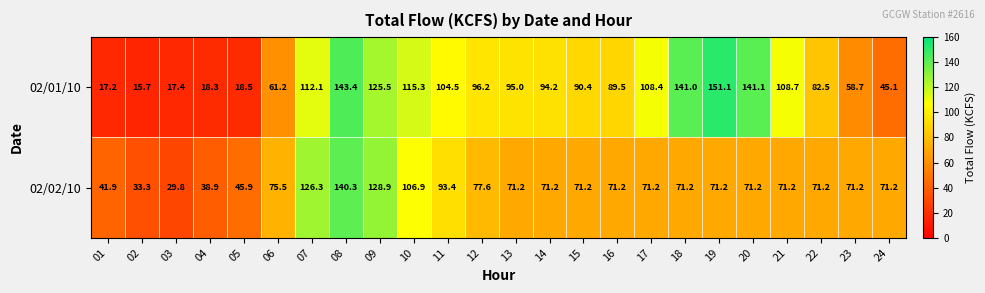

At which category is the sum across all series the highest?

08